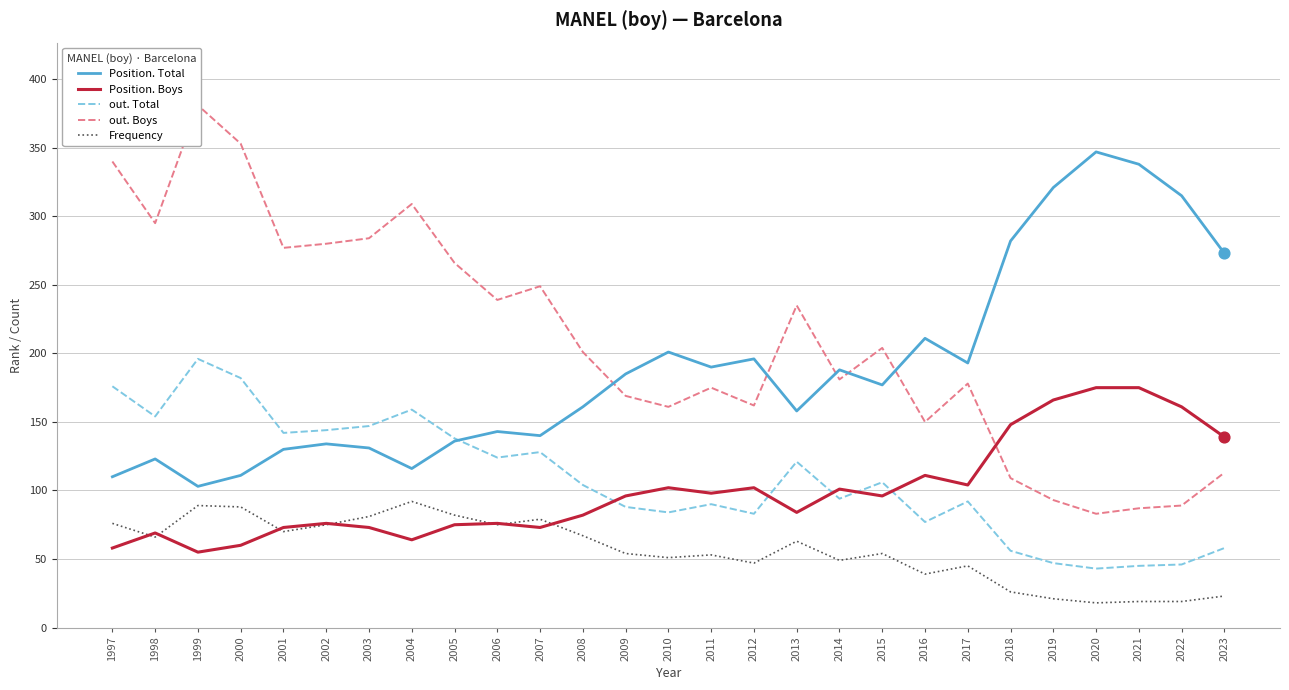

Which series reaches the minimum Y coordinate?

Frequency